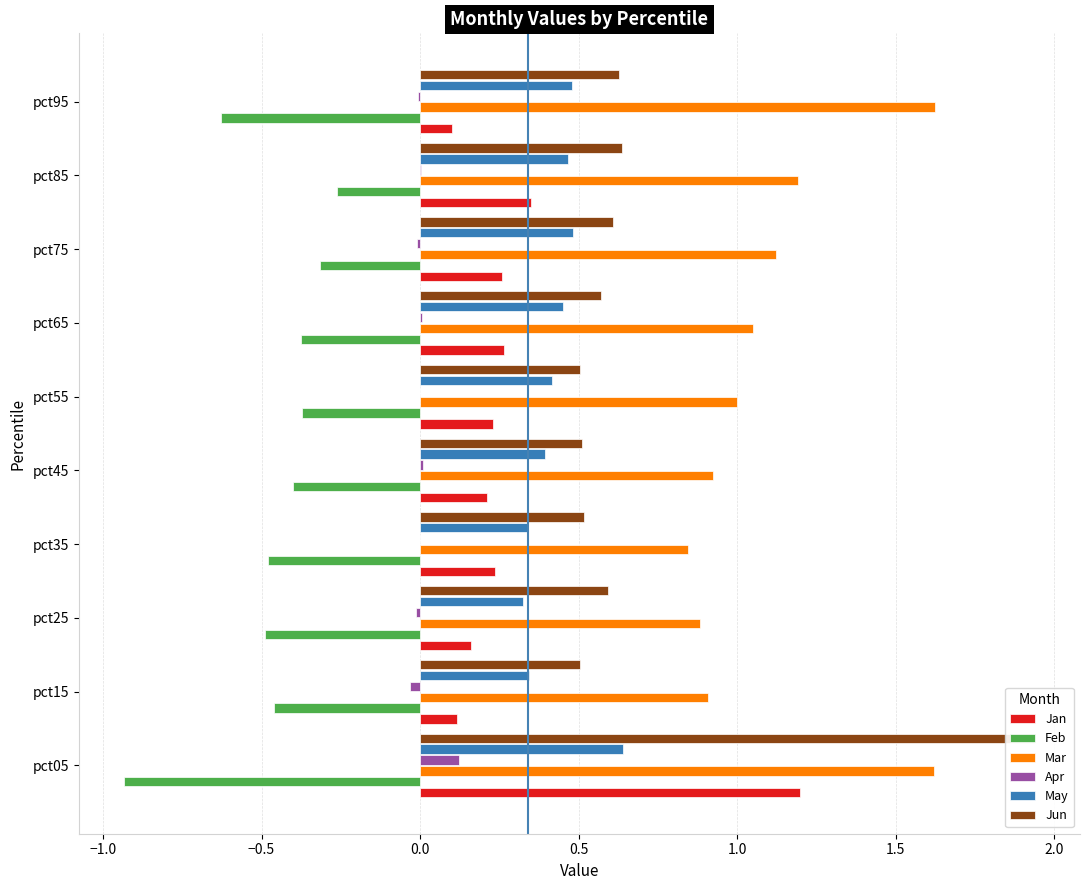

What is the maximum value for May?

0.6